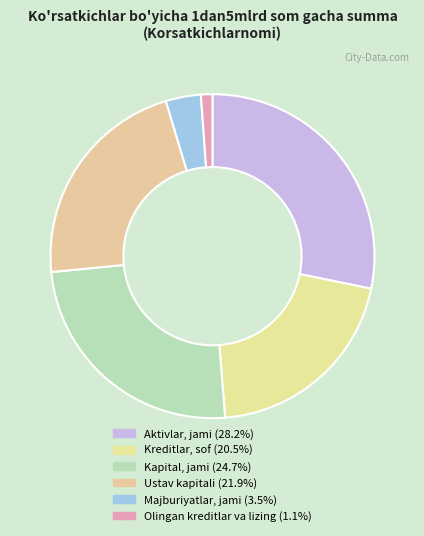

To the nearest percent, what percentage of the pie is Ustav kapitali?

22%